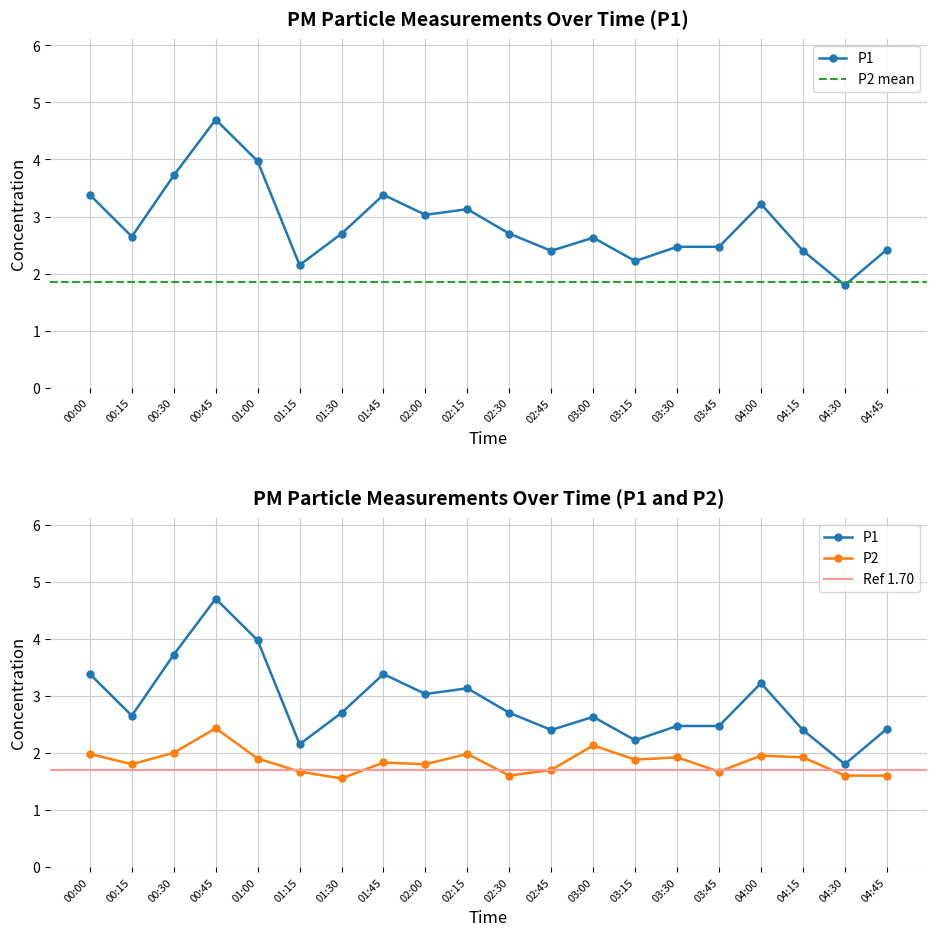

What is the label of the 6th point from the right?

03:30